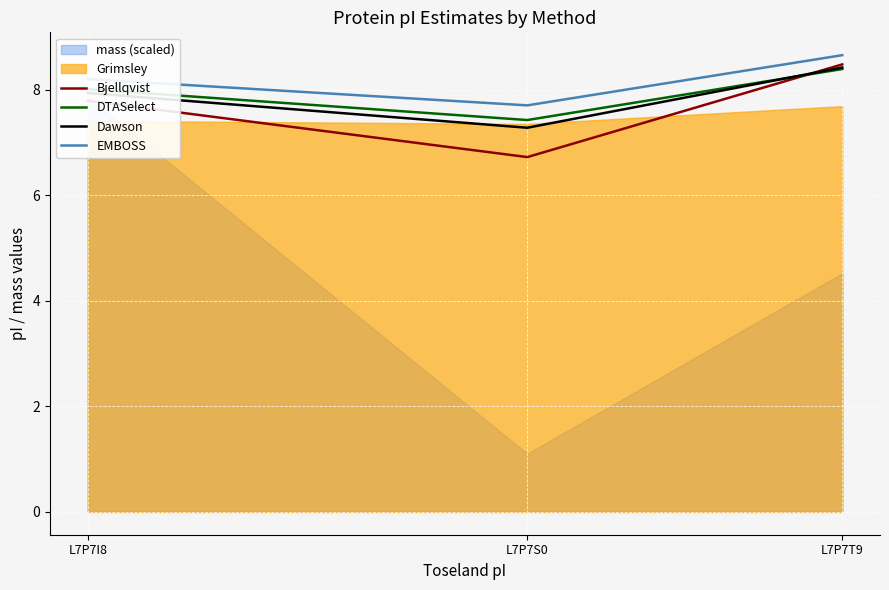

What position from the right is L7P7I8?

3